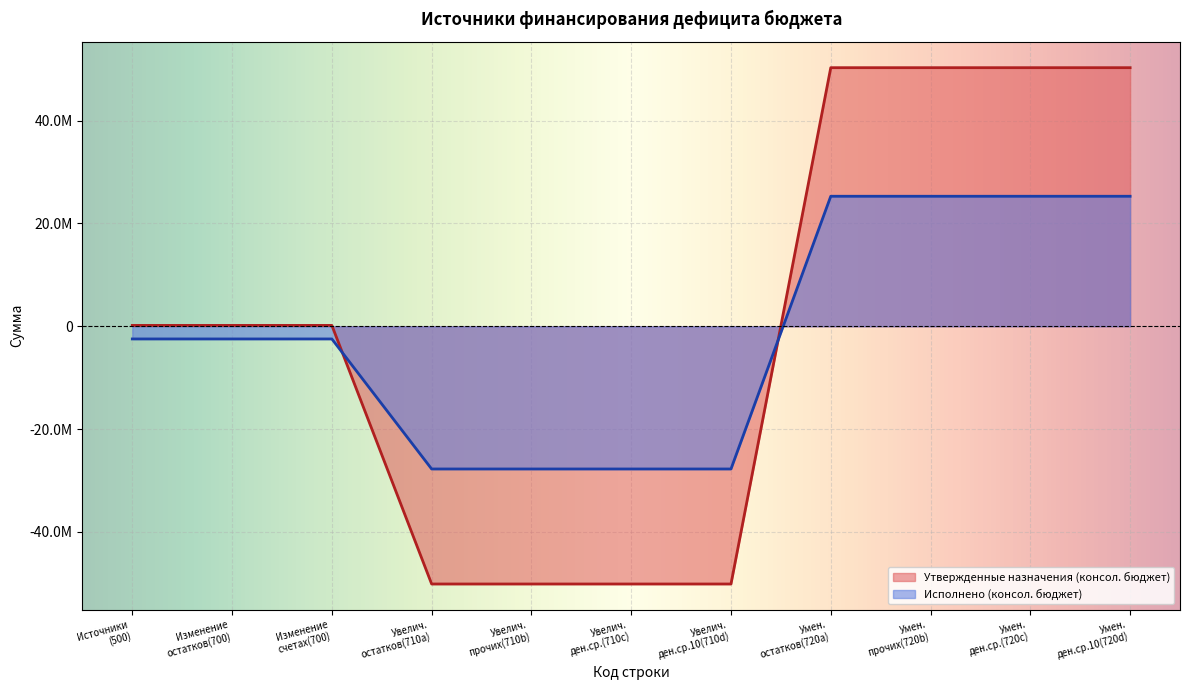

Read the Исполнено (консол. бюджет) value at Умен. остатков(720a).

25289093.1